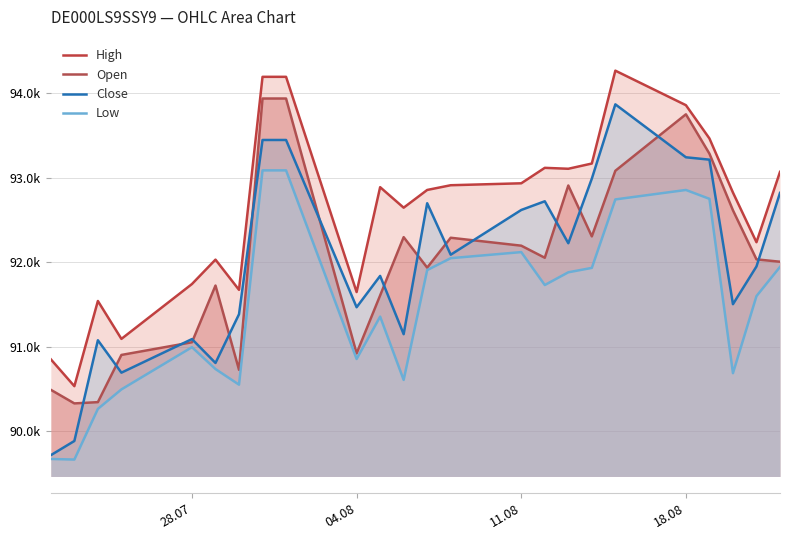

Does the chart display data point markers on the line(s)?

No